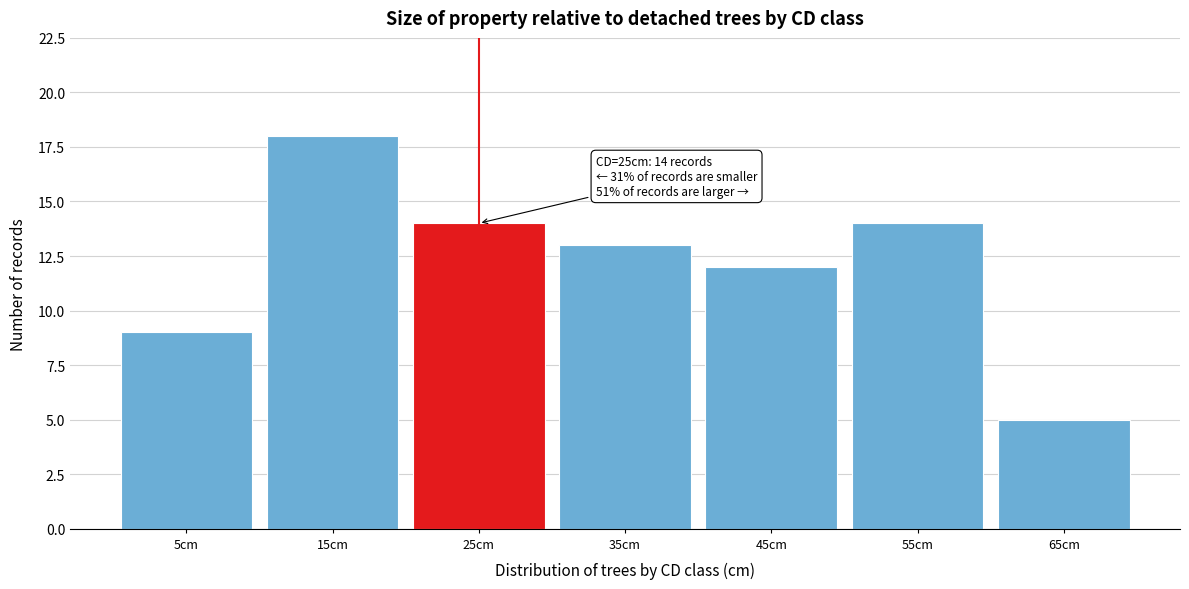

Reading left to right, extract all data points from this chart.

5cm=9	15cm=18	25cm=14	35cm=13	45cm=12	55cm=14	65cm=5